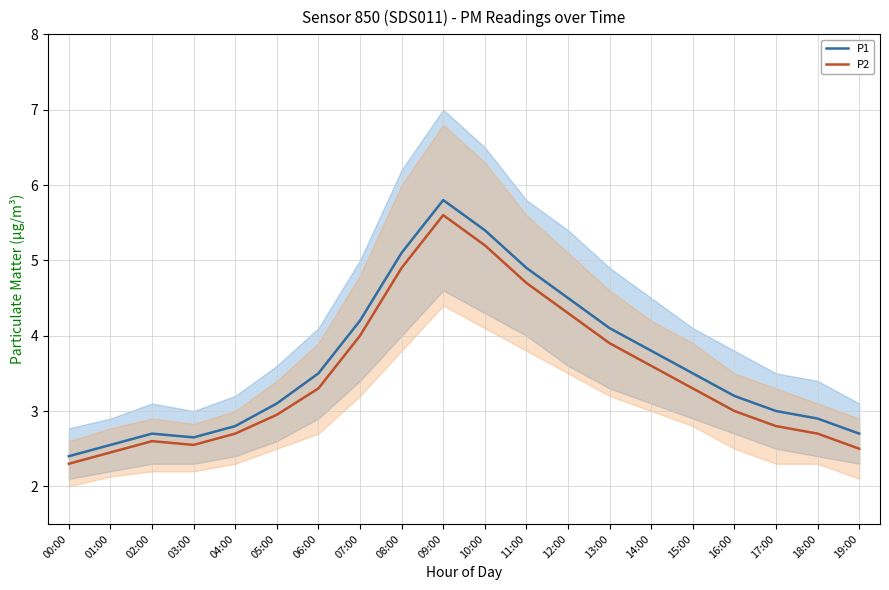

At how many categories does at least one series exceed 2?

20